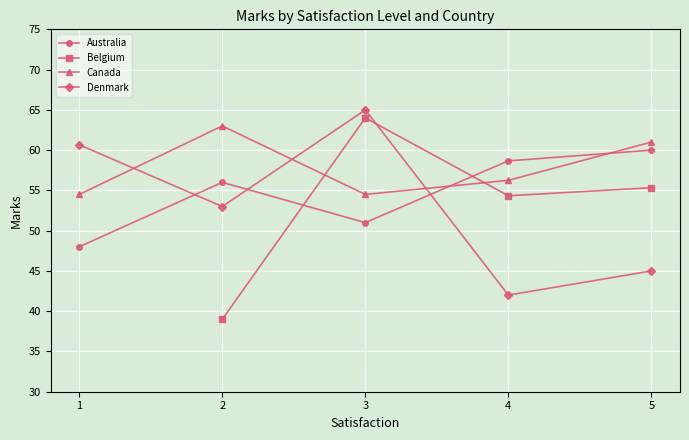

Is it true that Canada equals 36.7 at 5?

False